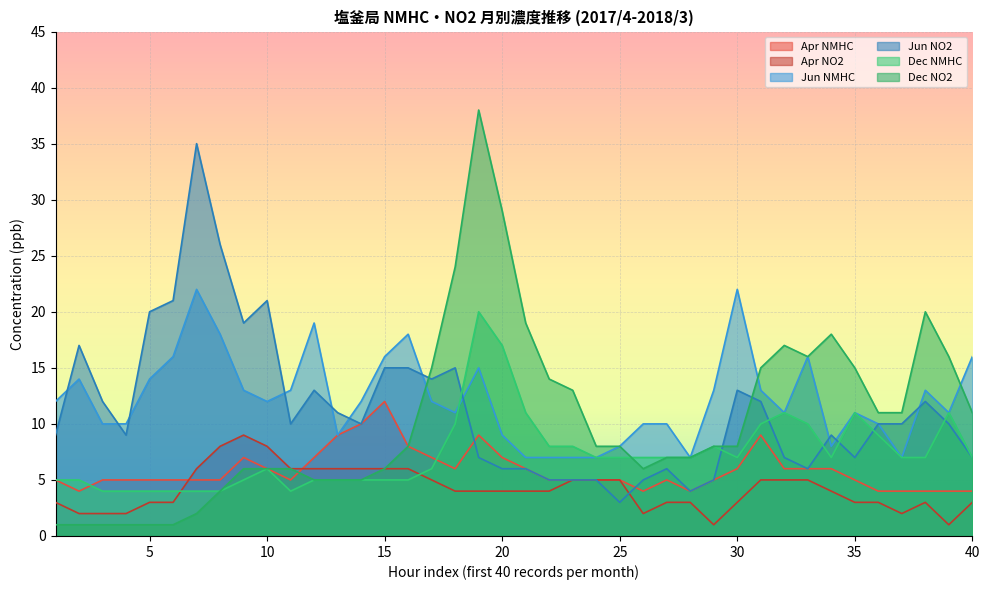

What is the value of the Dec NMHC point at the 29th from the left?

8